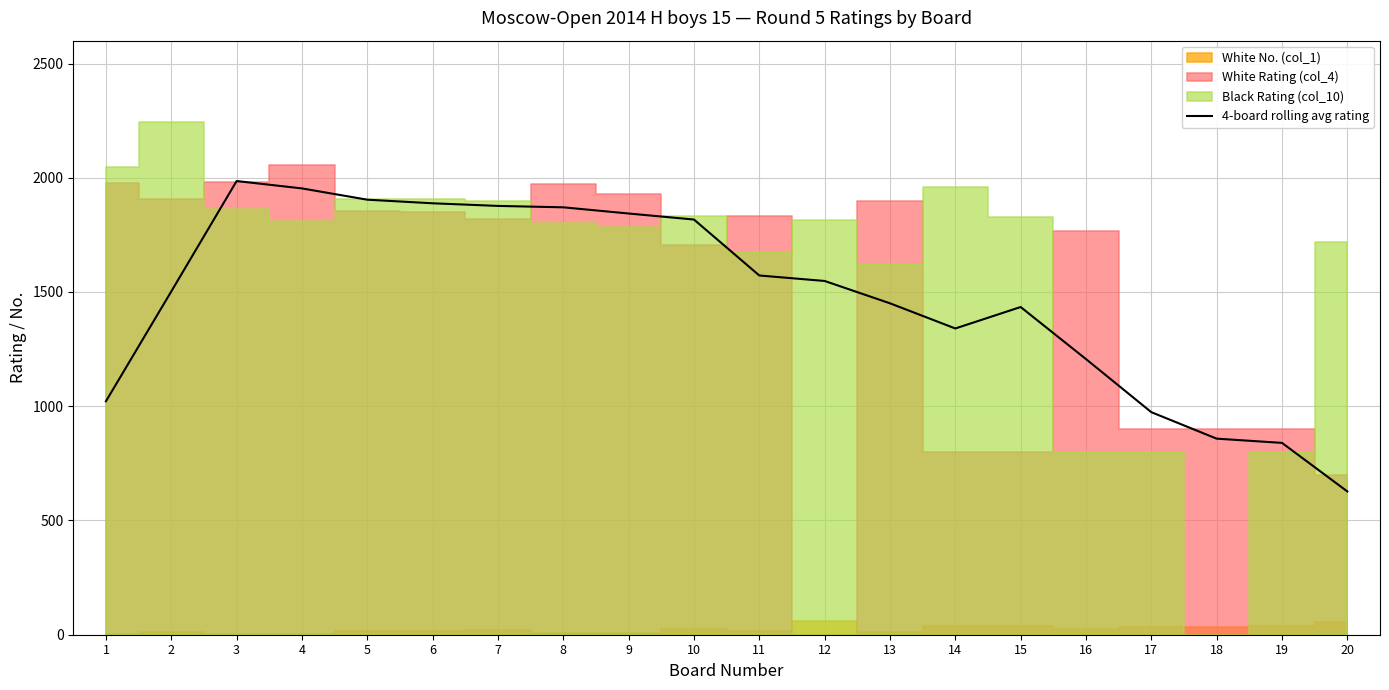

How many data points does each series have?

20